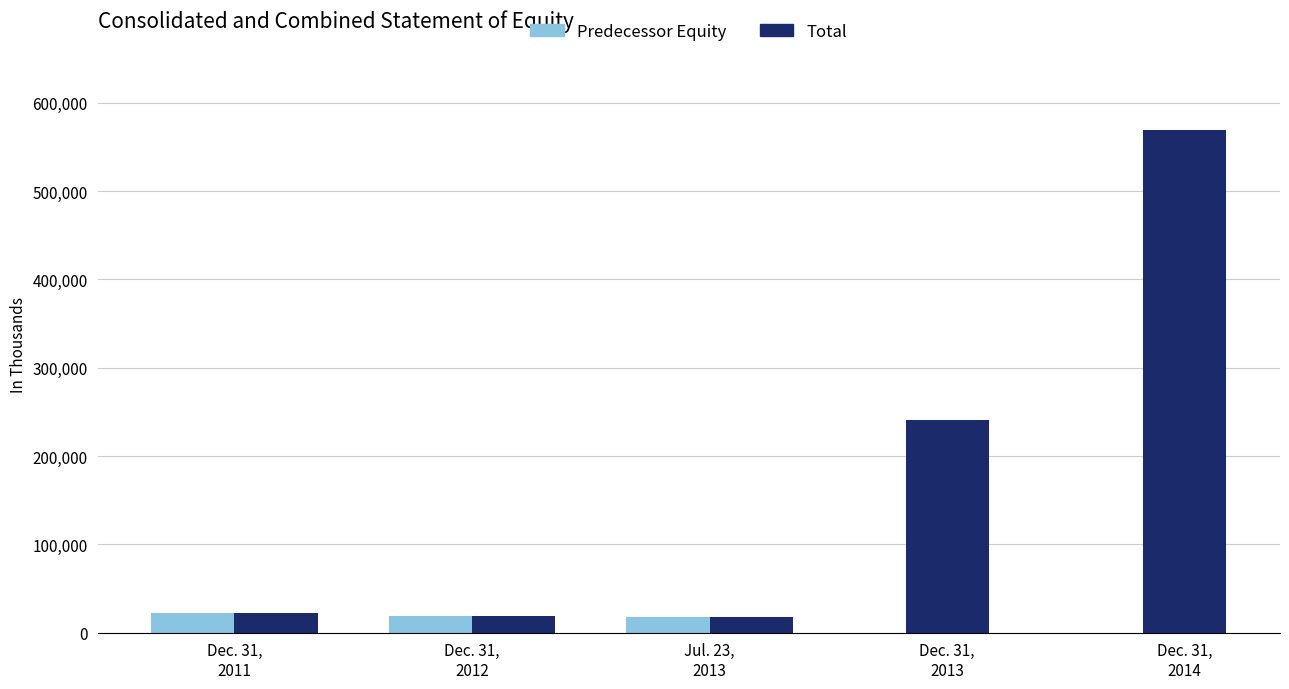

Which series has the largest total across all categories?

Total